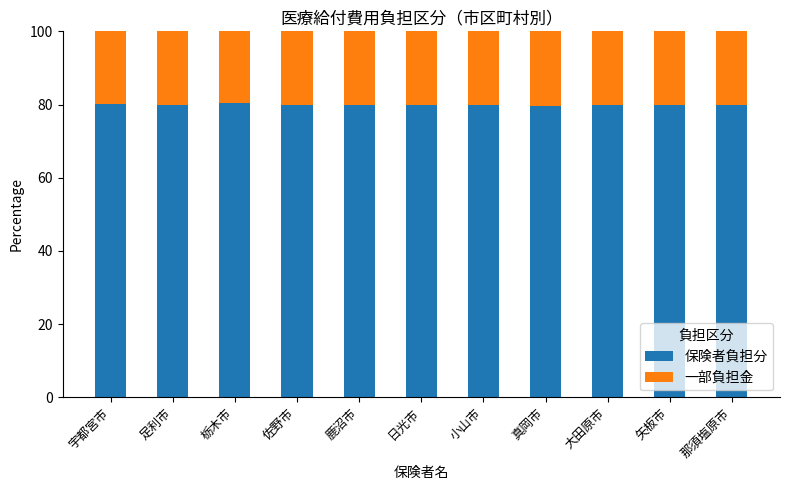

What is the difference between the second highest and second lowest values in the 保険者負担分 series?

0.5